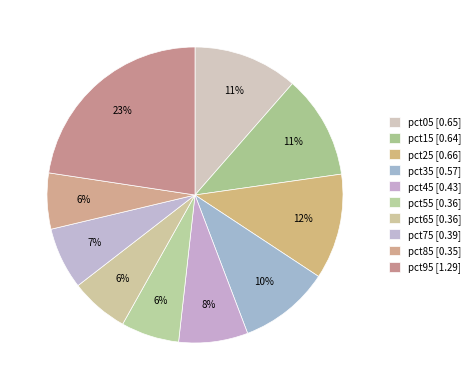

True or false: pct55 accounts for 17% of the total.

False